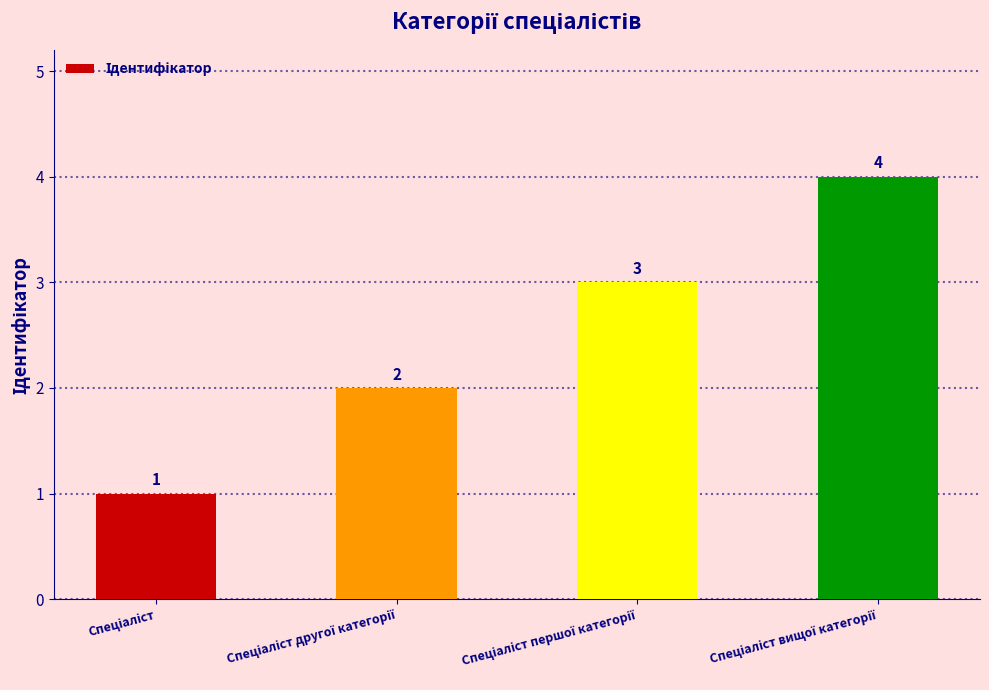

How many data points are less than 3?

2